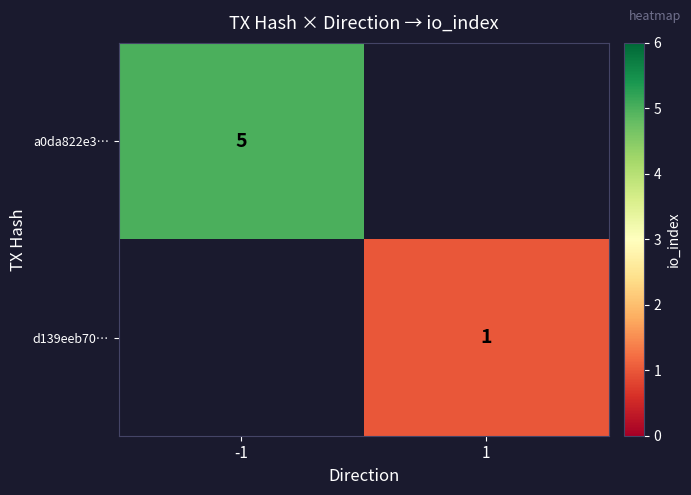

How many series are shown in this chart?

2